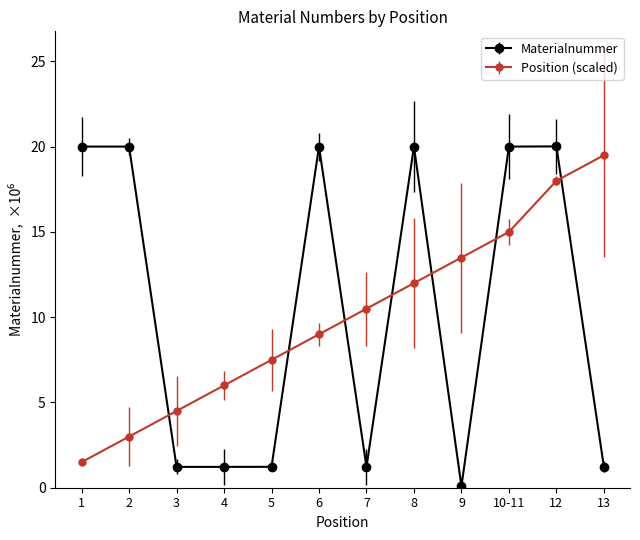

True or false: Position (scaled) has a value of 13.5 at 9.

True